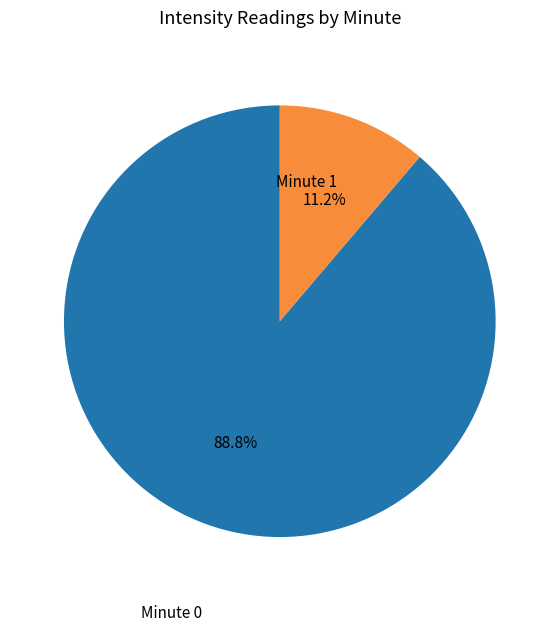

Does any single category account for the majority?

Yes